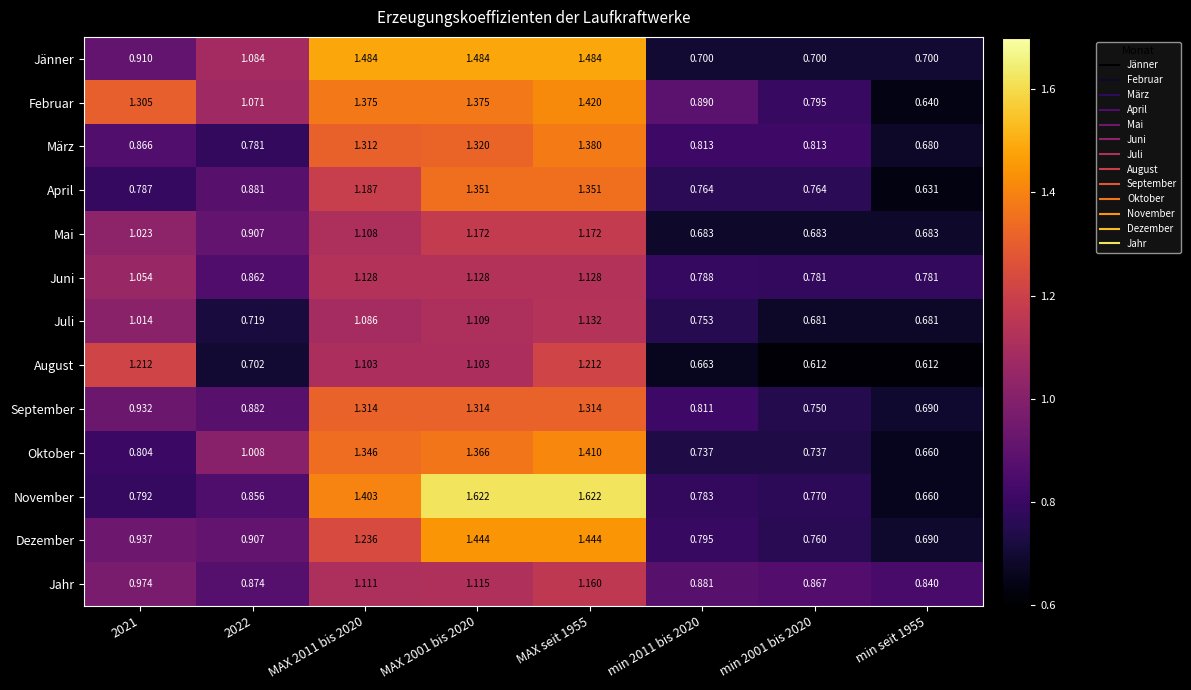

Which series has the largest total across all categories?

Februar